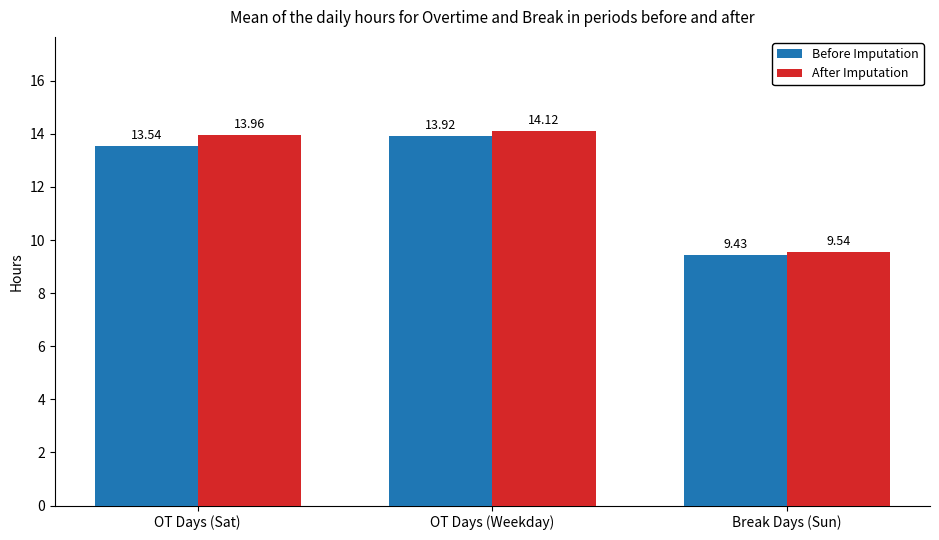

Rank the series by their maximum value, from highest to lowest.

After Imputation, Before Imputation